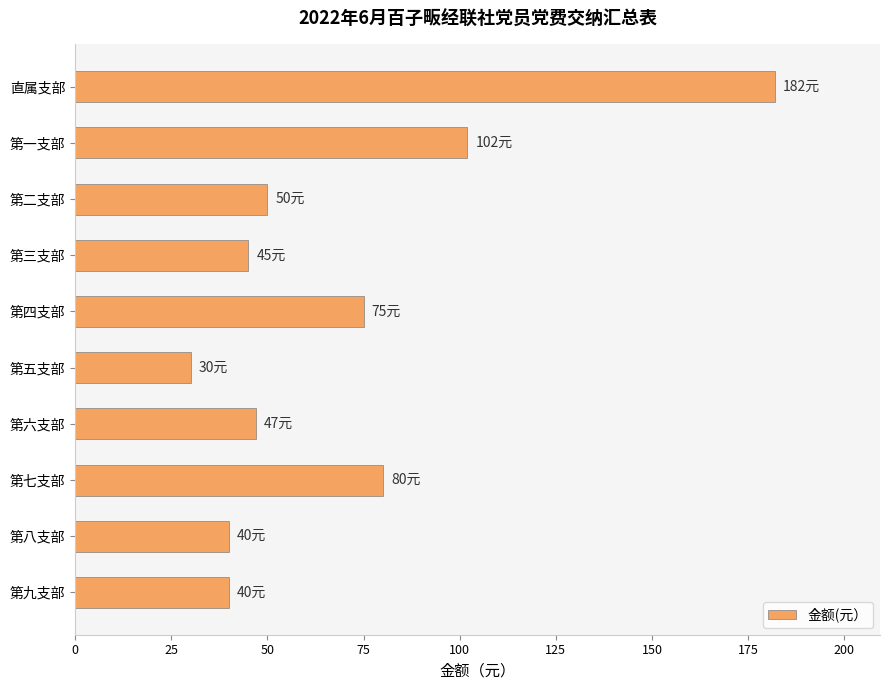

Reading top to bottom, list all the values displayed in this chart.

182	102	50	45	75	30	47	80	40	40